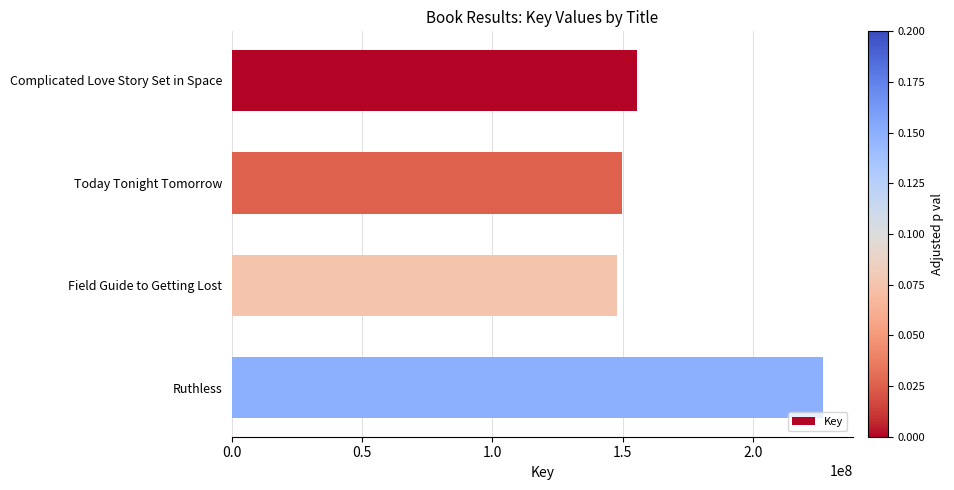

List the labels in order of value, smallest first.

Field Guide to Getting Lost, Today Tonight Tomorrow, Complicated Love Story Set in Space, Ruthless